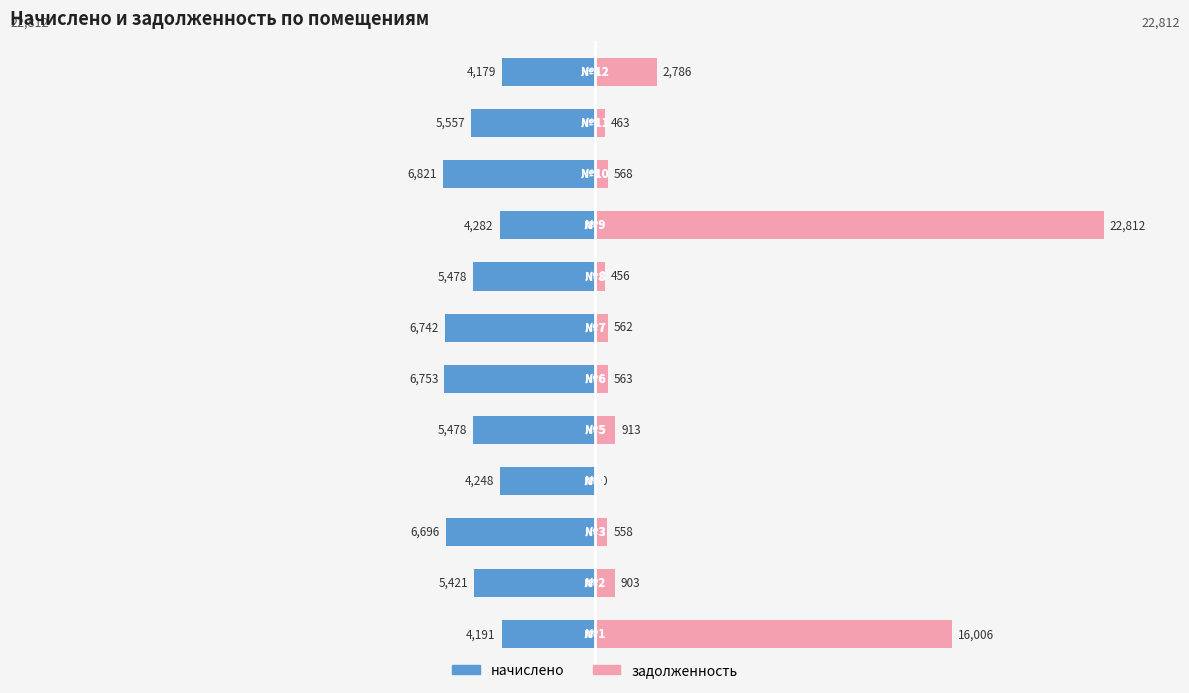

True or false: задолженность has a value of 12408.6 at 3.

False